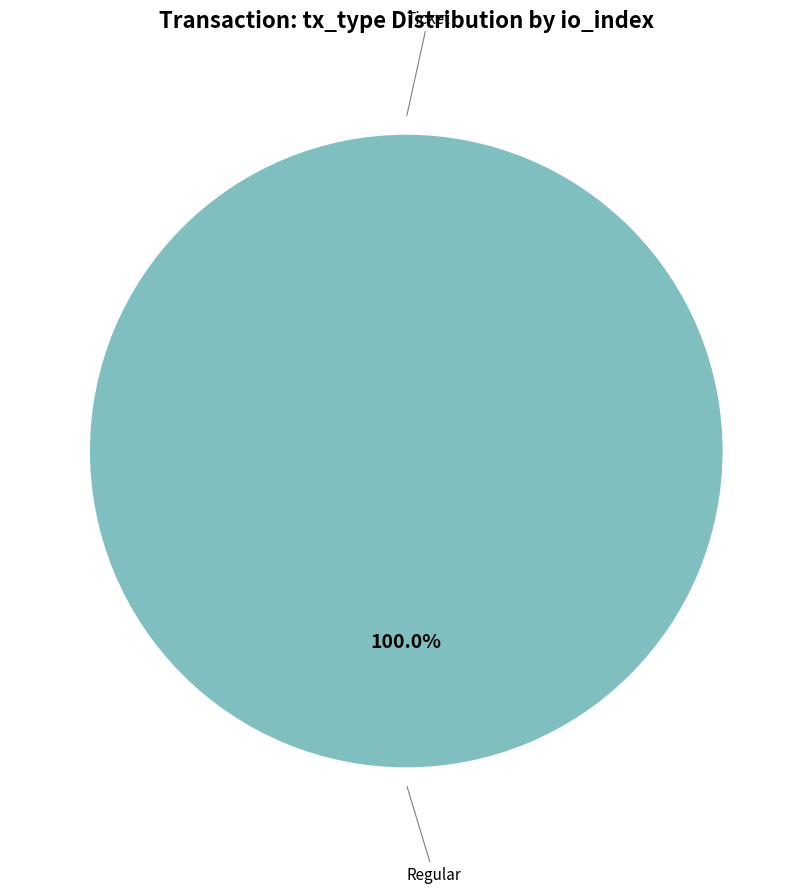

Which category has the smallest portion of the pie?

Ticket